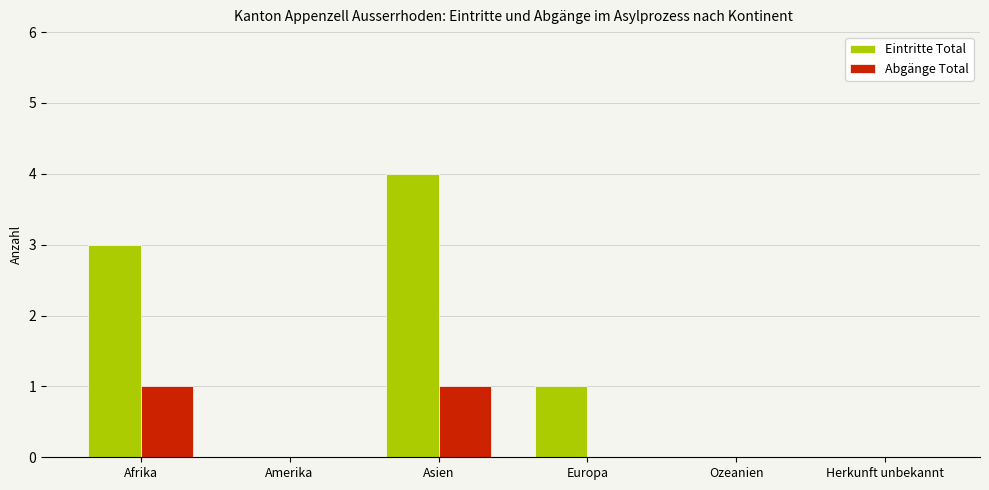

How many Abgänge Total values are between 0 and 1?

6